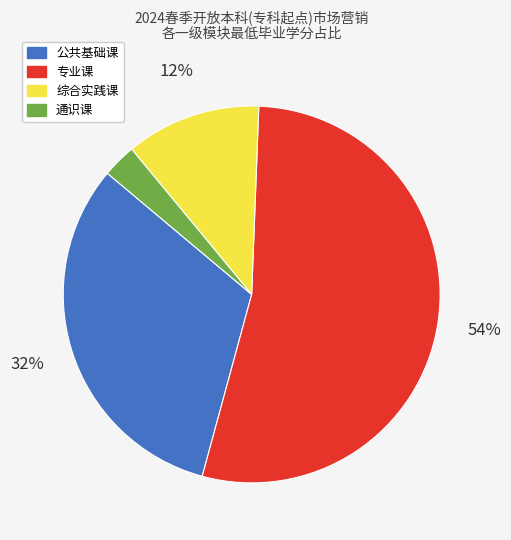

Which slice is the largest?

专业课